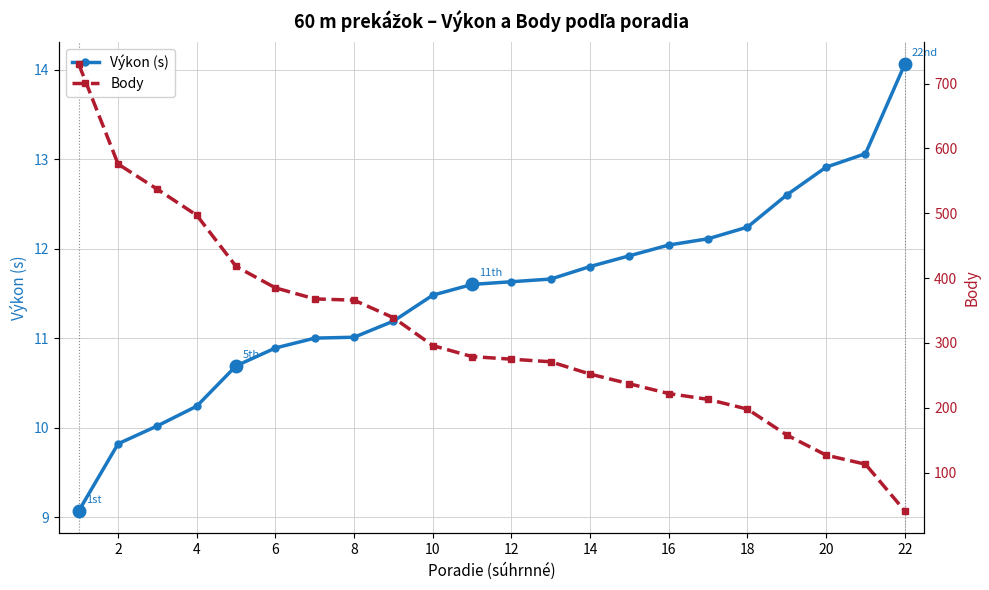

What is the maximum value for Výkon (s)?

14.1